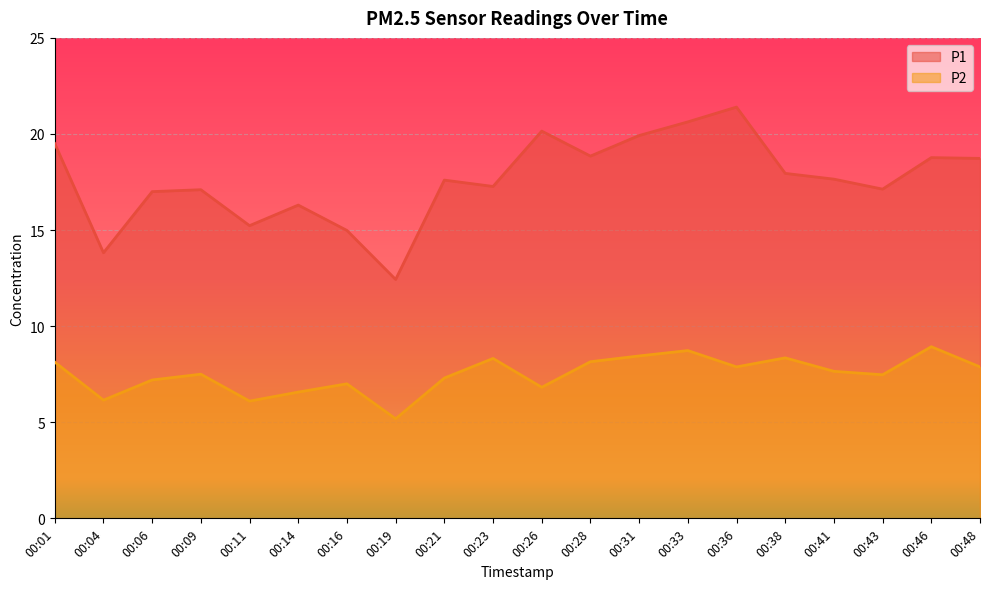

What is the value of the P1 point at the 18th from the left?

17.1